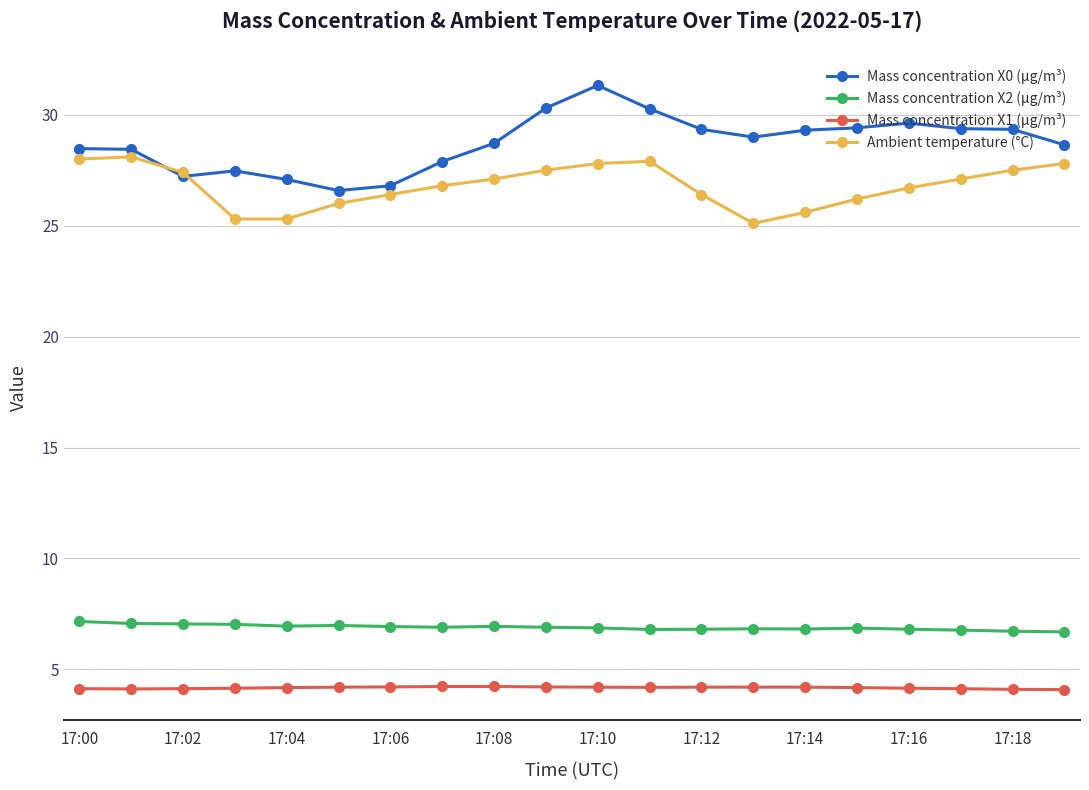

True or false: Mass concentration X1 (μg/m³) and Ambient temperature (°C) cross at least once.

False